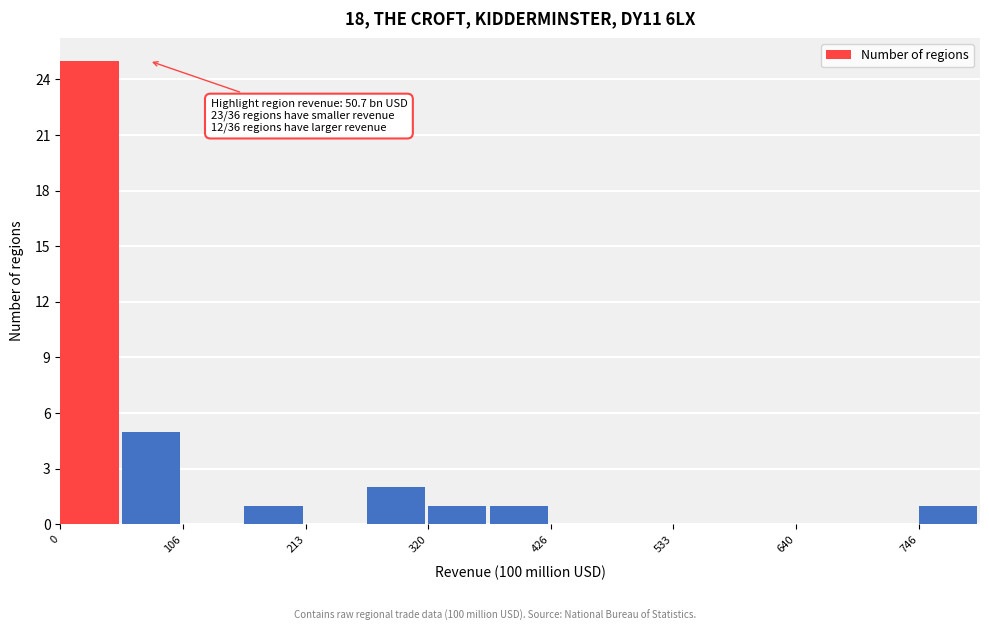

Around what value on the x-axis is the tallest bar? Give the approximate position of its centre, as read against the axis.

20